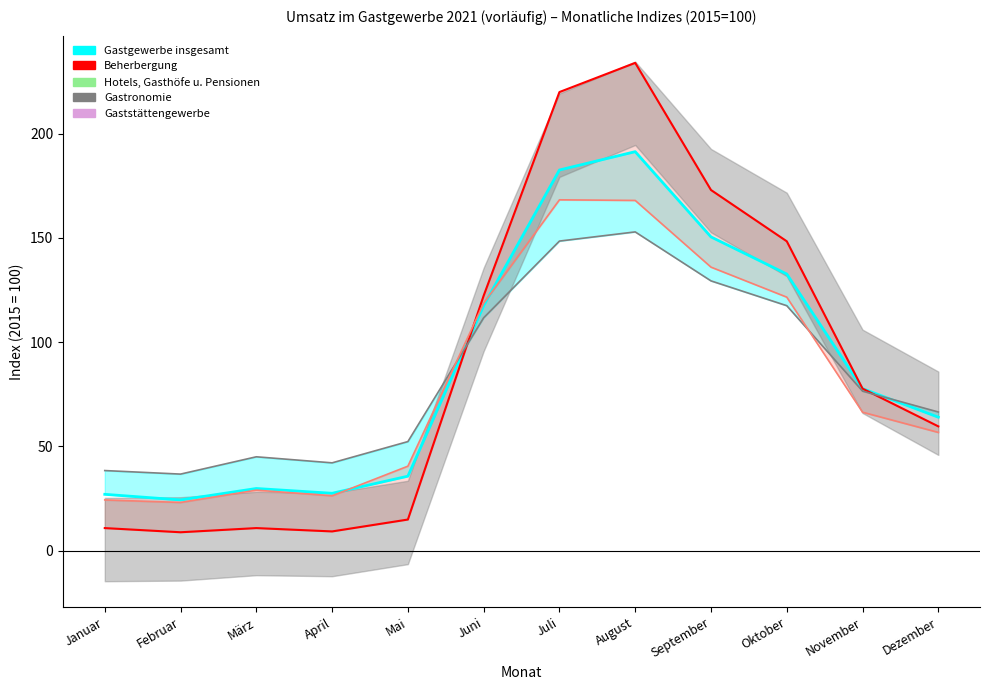

Which series has the largest range (max minus min)?

Beherbergung (Linie)